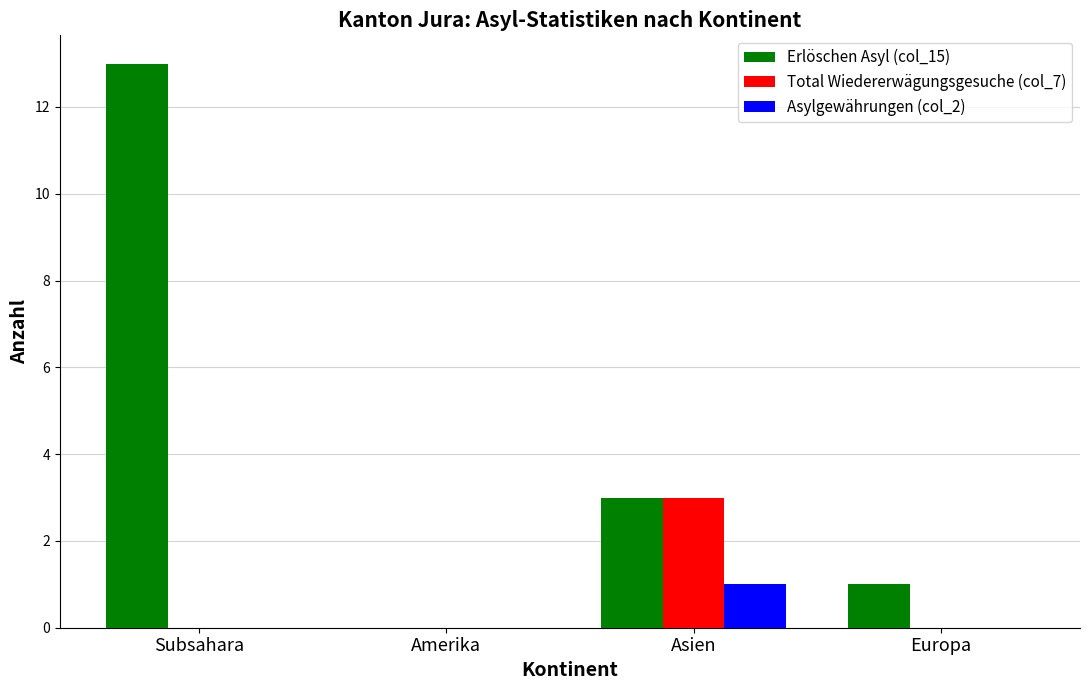

At which label does Total Wiedererwägungsgesuche (col_7) reach its peak?

Asien